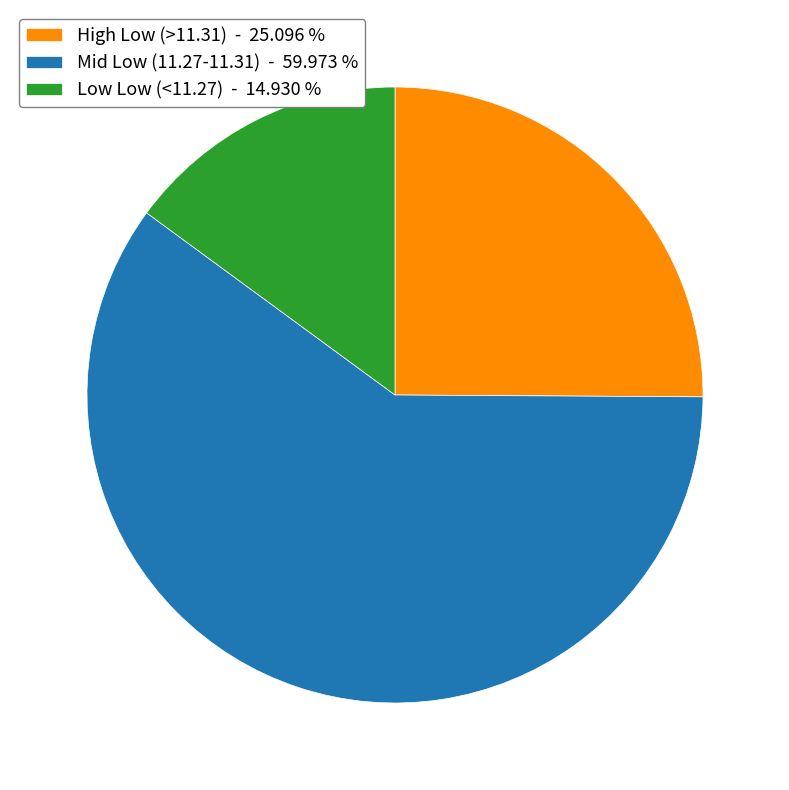

Is the sum of Low Low (<11.27) - 14.930 % and High Low (>11.31) - 25.096 % greater than half?

No